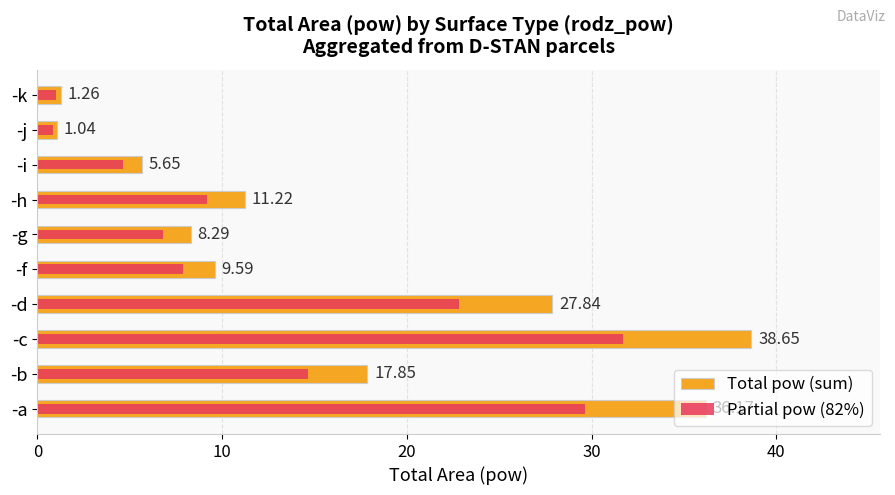

What is the value of the Total pow (sum) bar at the 6th from the left?

8.3